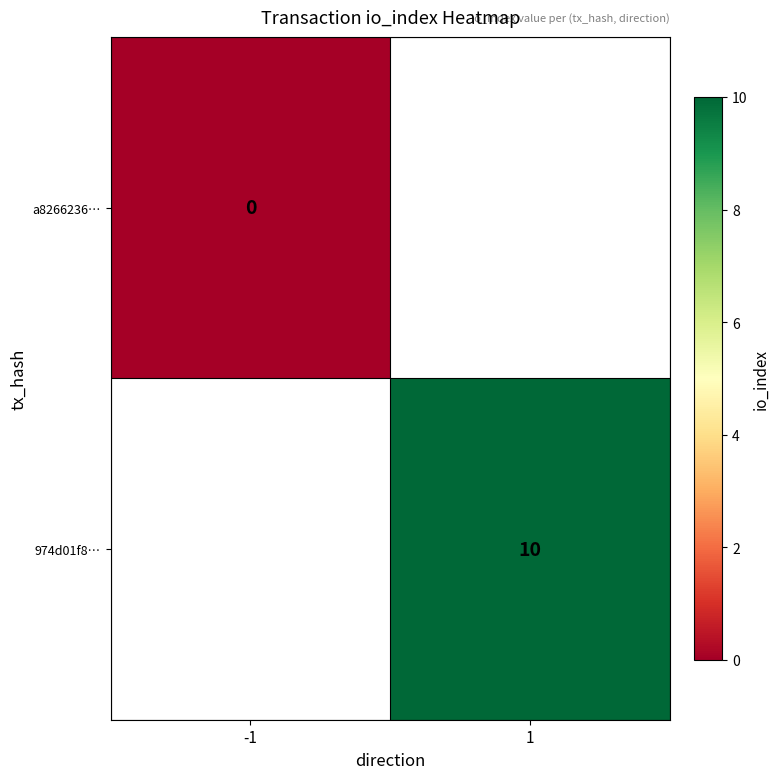

Is the value of a8266236… at -1 greater than the value of 974d01f8… at 1?

No